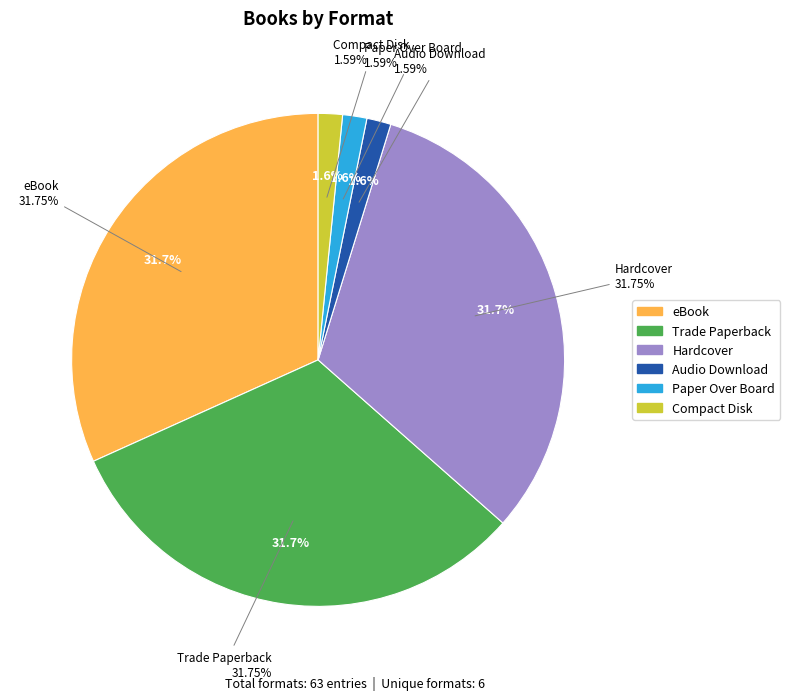

Which slice is the largest?

eBook